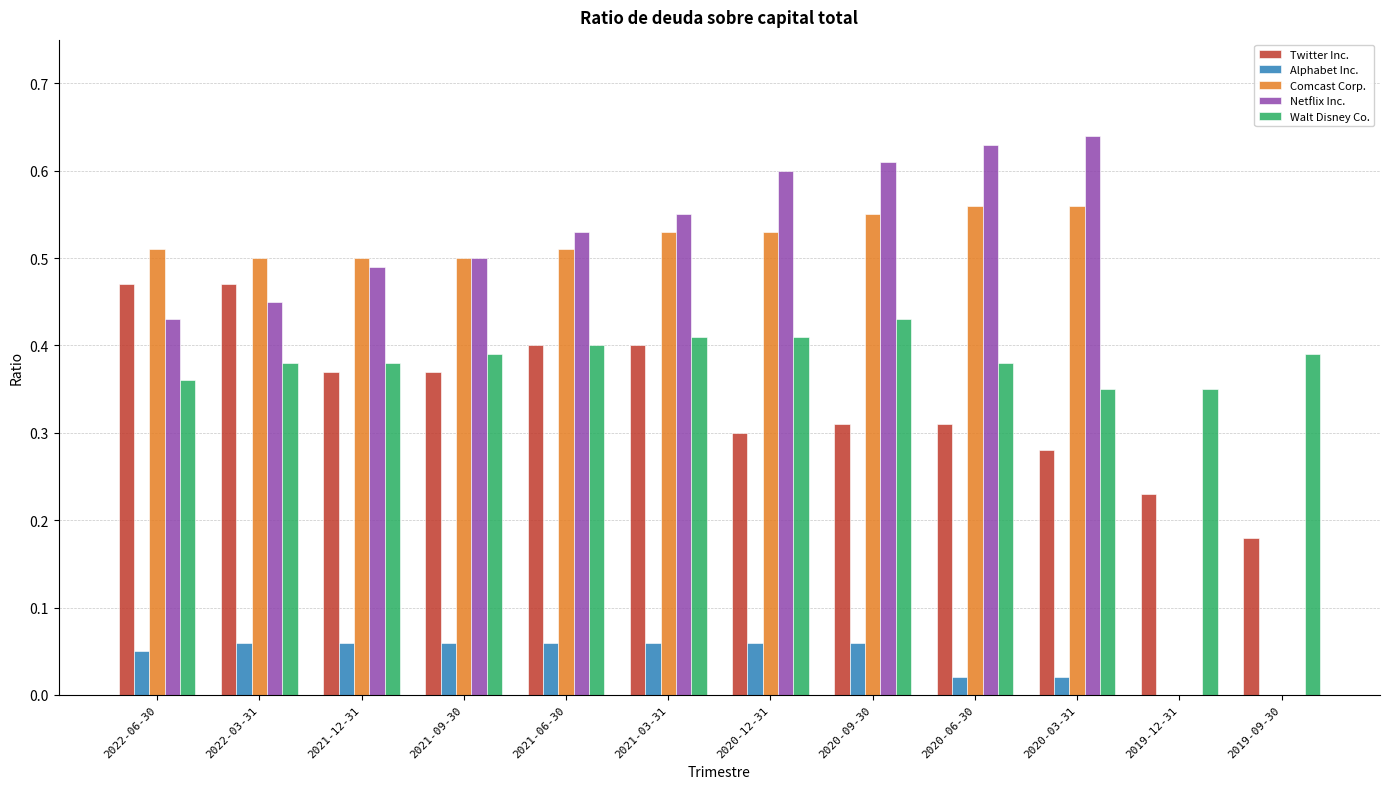

What is the sum of the Walt Disney Co. values at 2020-03-31 and 2021-03-31?

0.8